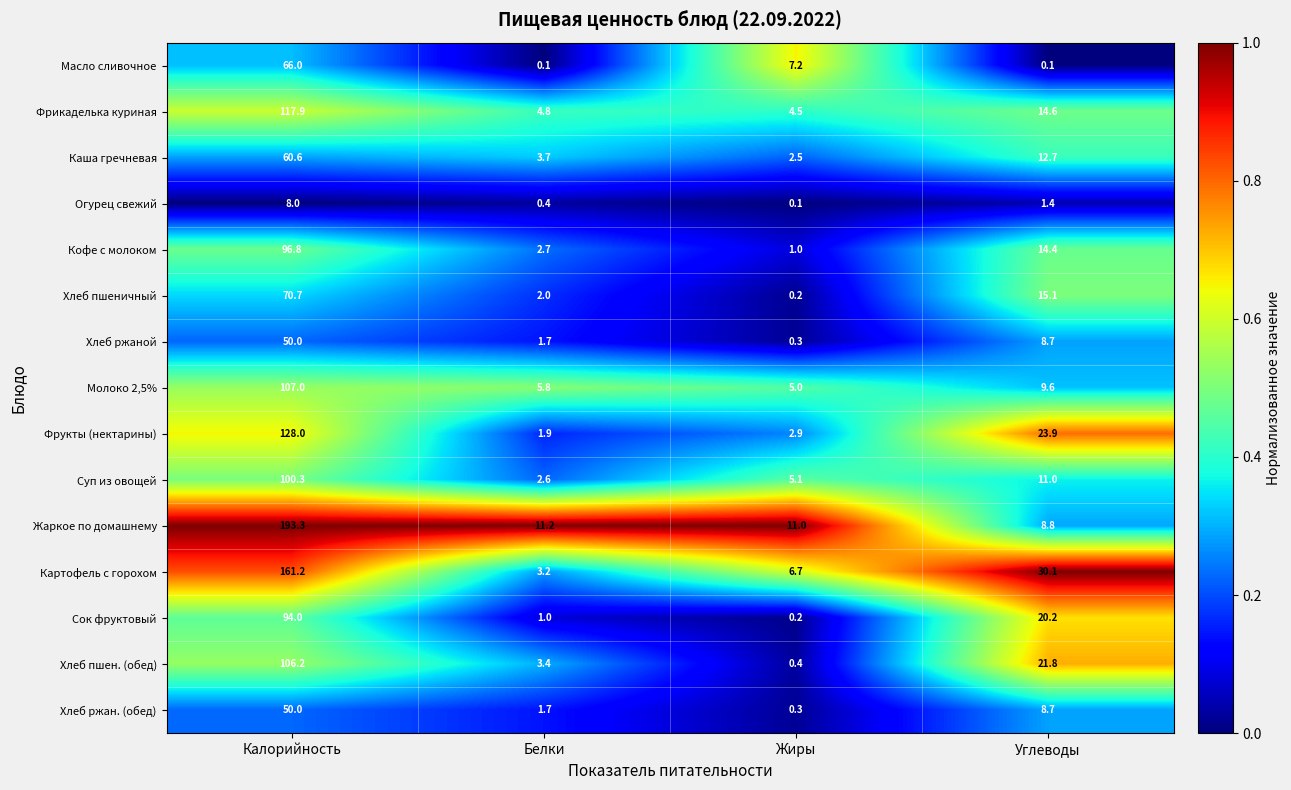

Is it true that Фрукты (нектарины) equals 0.9 at Белки?

False